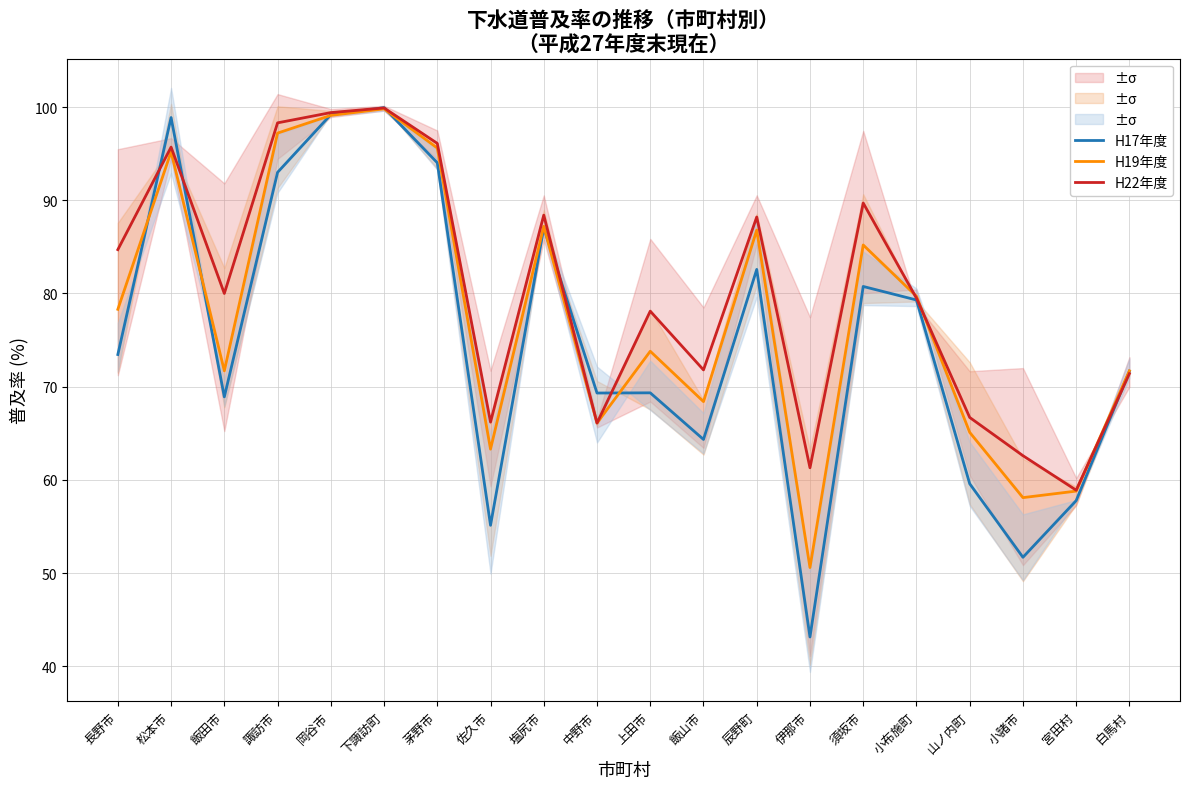

What is the difference between the second highest and second lowest values in the H17年度 series?

47.5